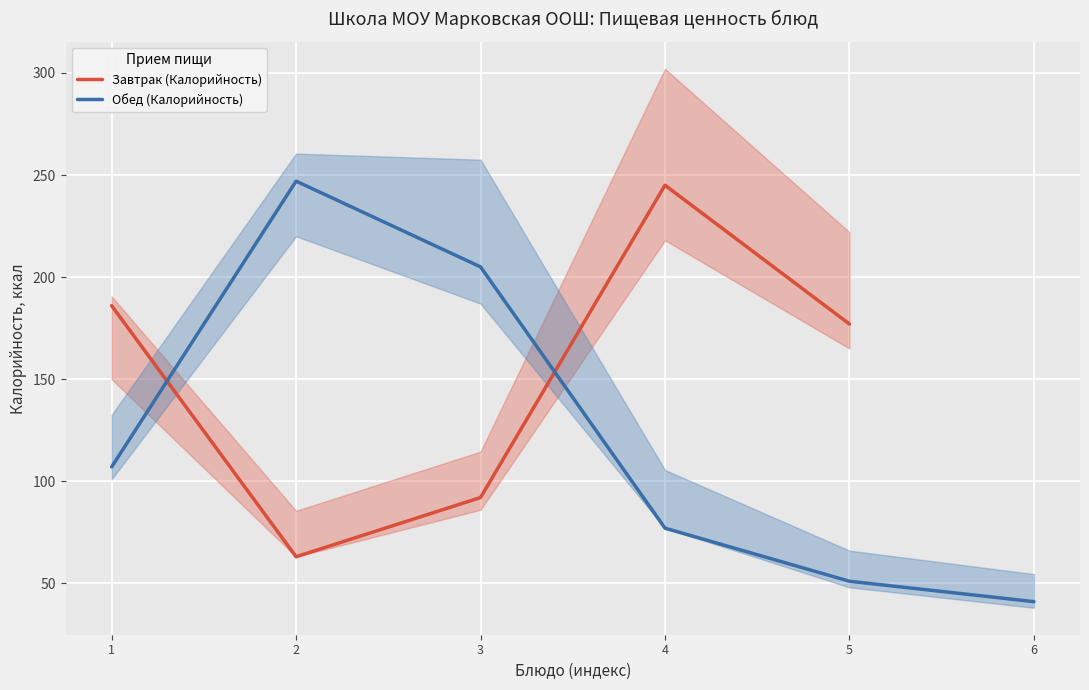

Count the number of data series in this chart.

2